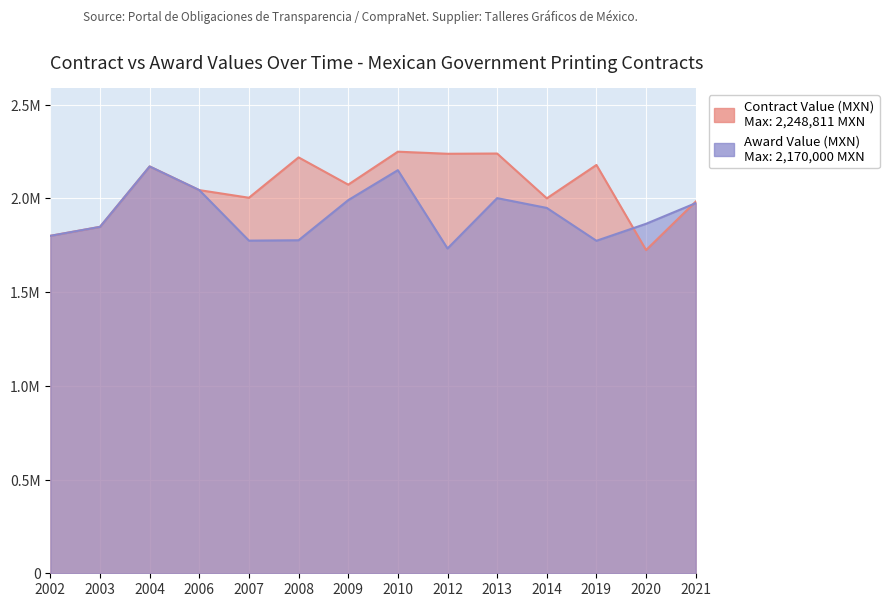

The value of Award Value (MXN) at 2021 is 1974405.0. True or false?

True